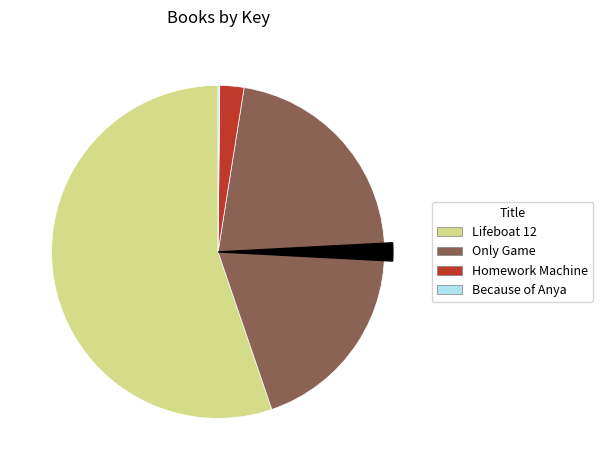

True or false: Lifeboat 12 accounts for 67% of the total.

False